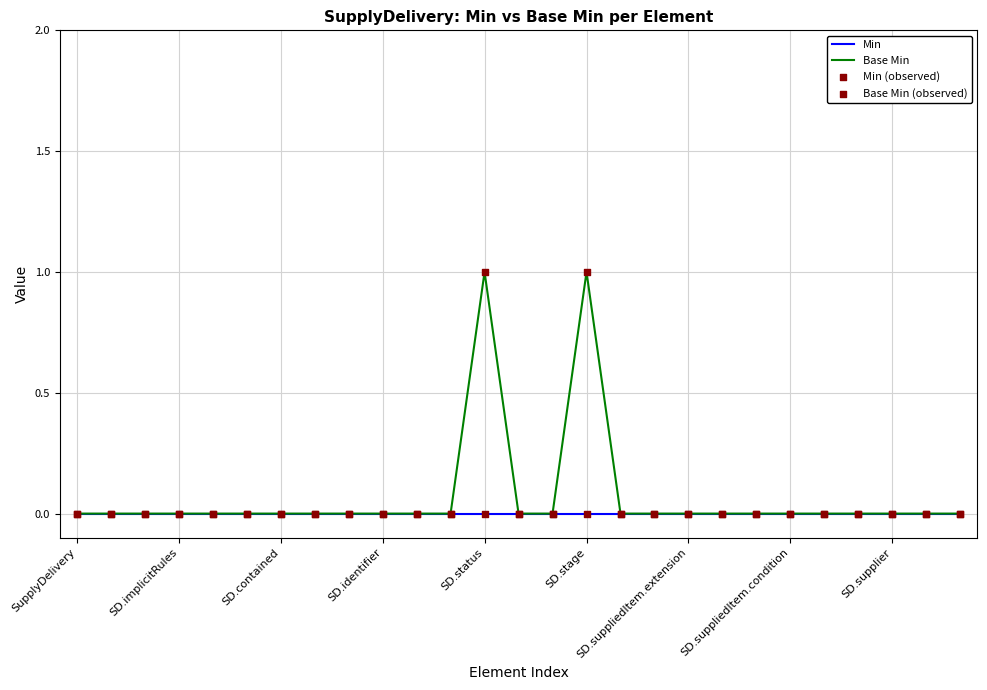

Which series has the widest spread of values?

Base Min